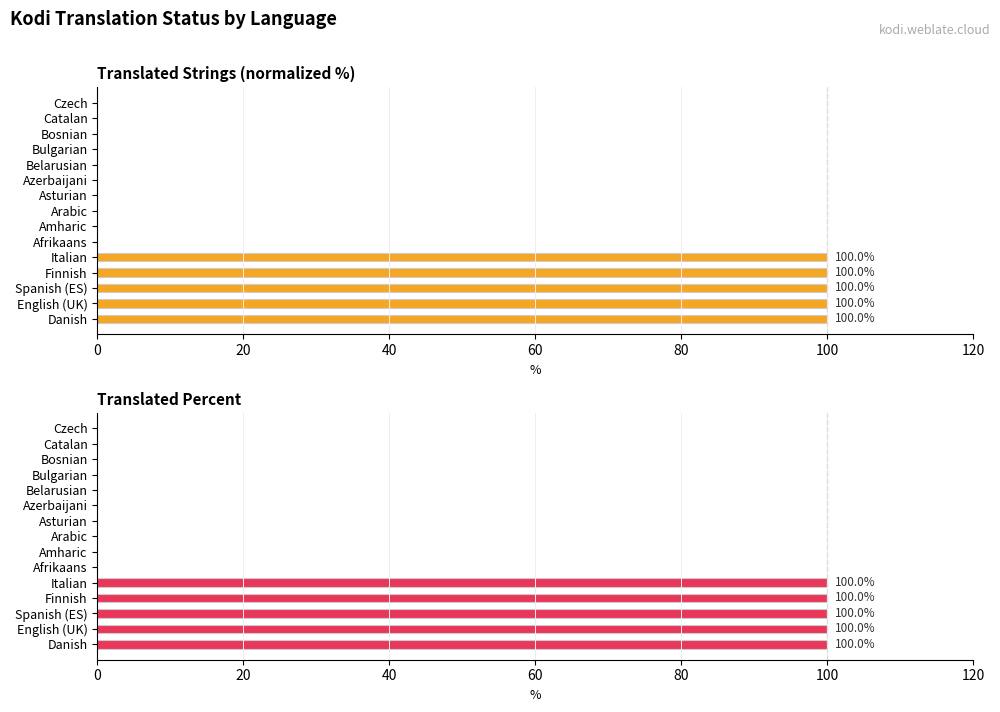

What are all the series names shown in the legend?

Translated Strings (normalized %), Translated Percent